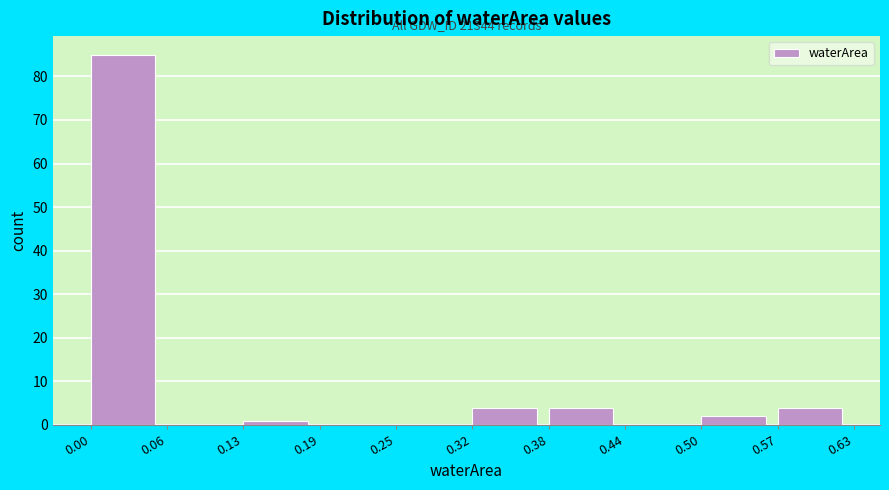

Which range on the x-axis has the tallest bar?

0.00 to 0.06